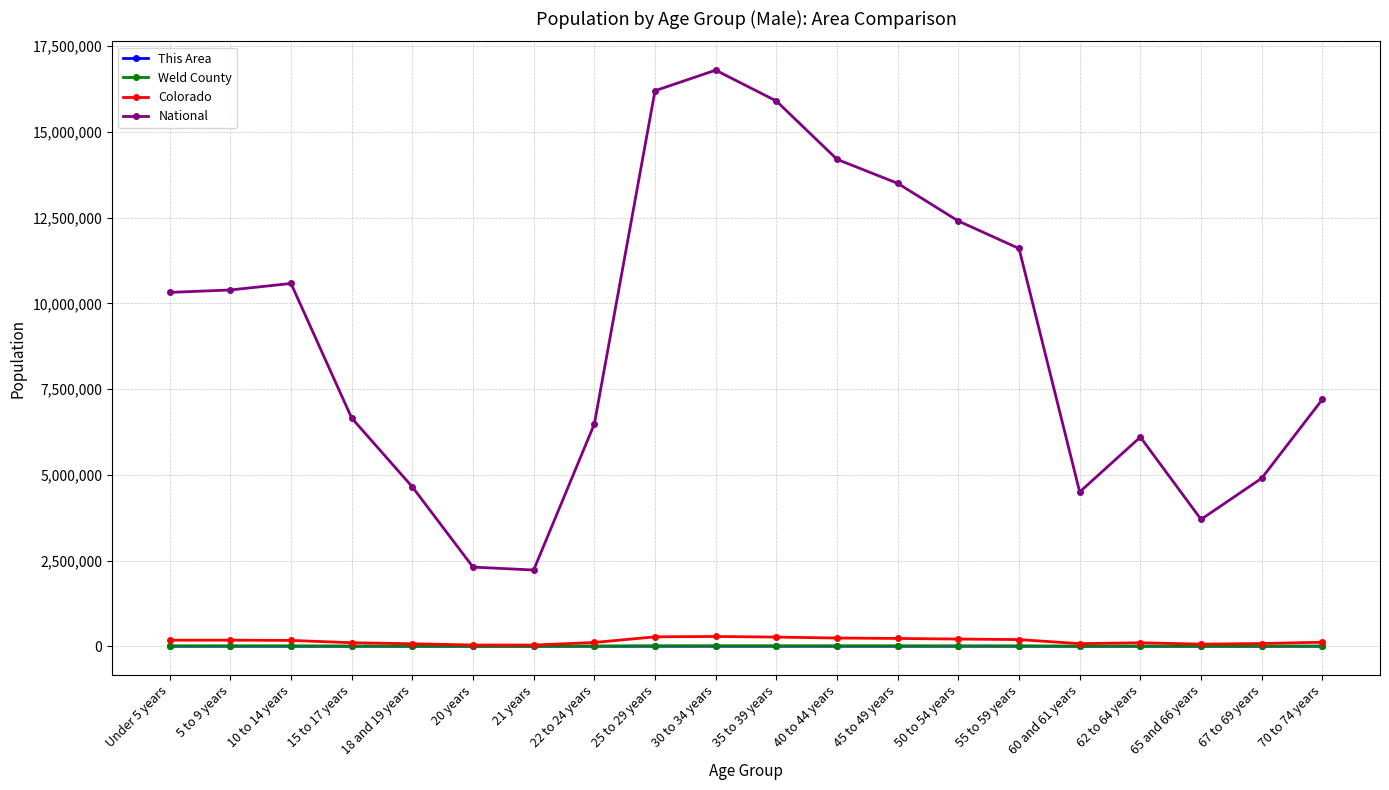

At which category does the chart reach its peak across all series?

30 to 34 years